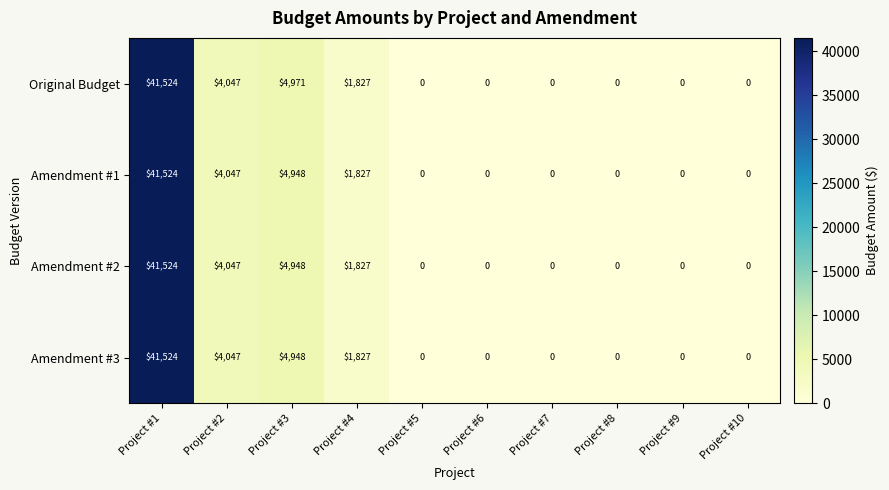

What is the difference between the Amendment #2 values at Project #10 and Project #3?

4948